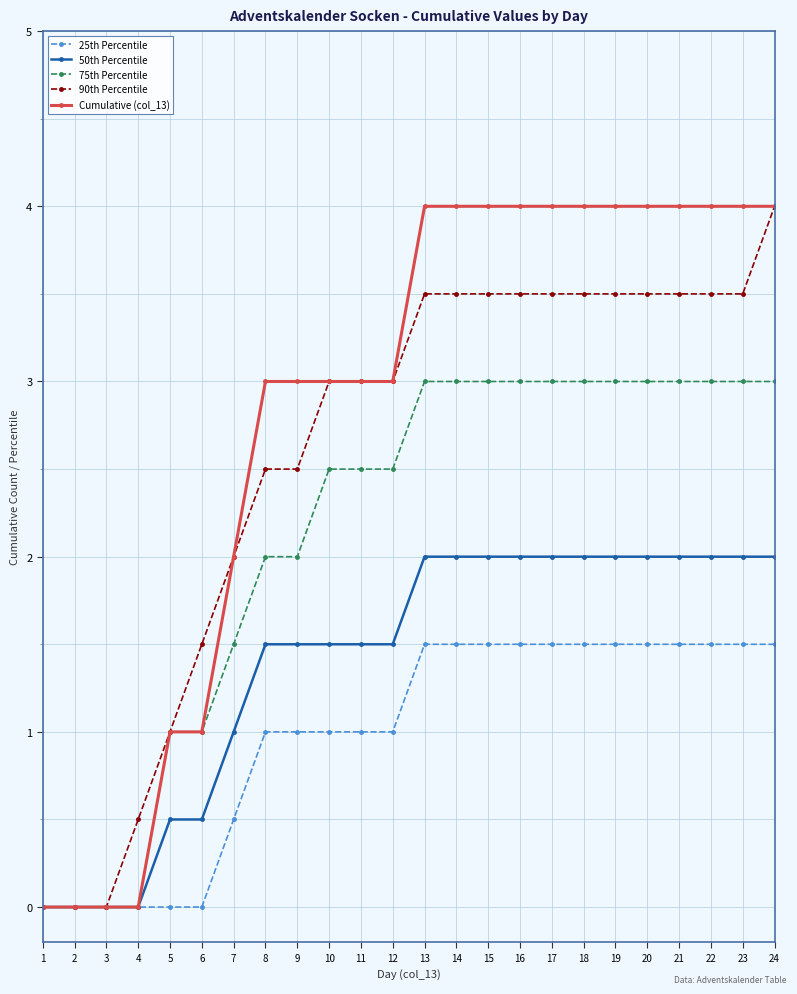

Is it true that 90th Percentile equals 5.2 at 18?

False